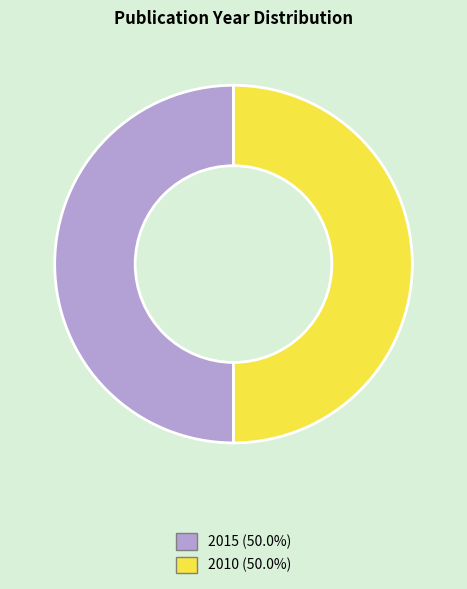

How many segments does this pie chart have?

2